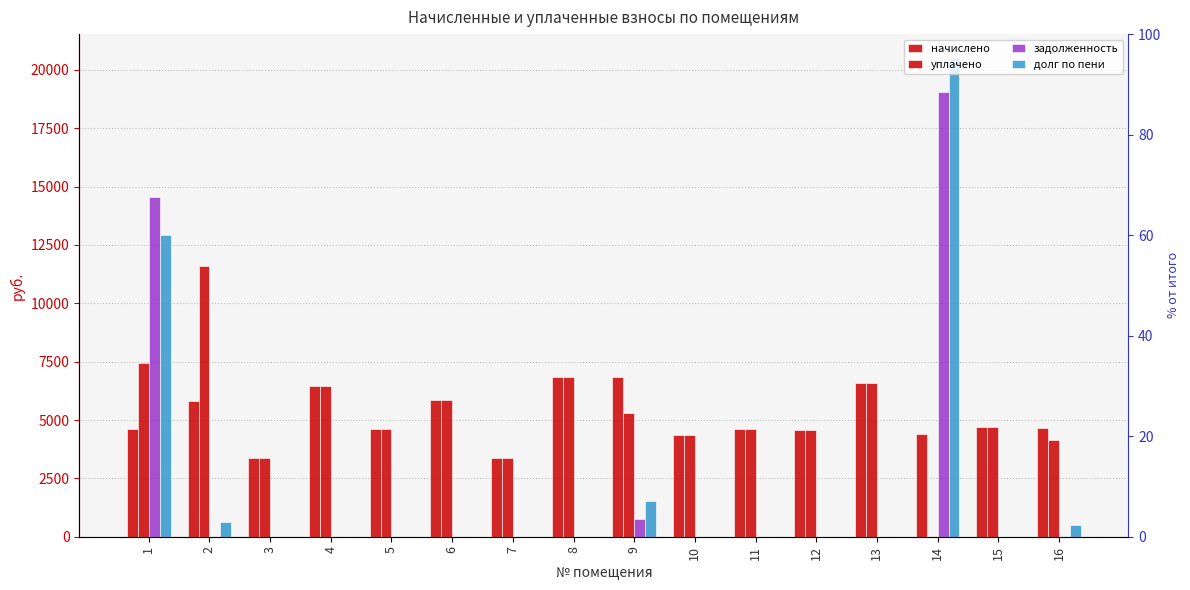

What is the difference between the maximum and minimum values in the уплачено series?

11600.5